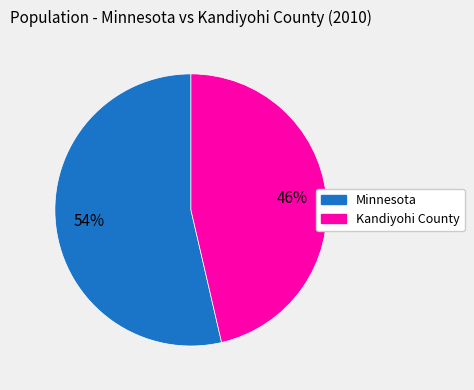

What is the ratio of the value at Kandiyohi County to the value at Minnesota?

0.9